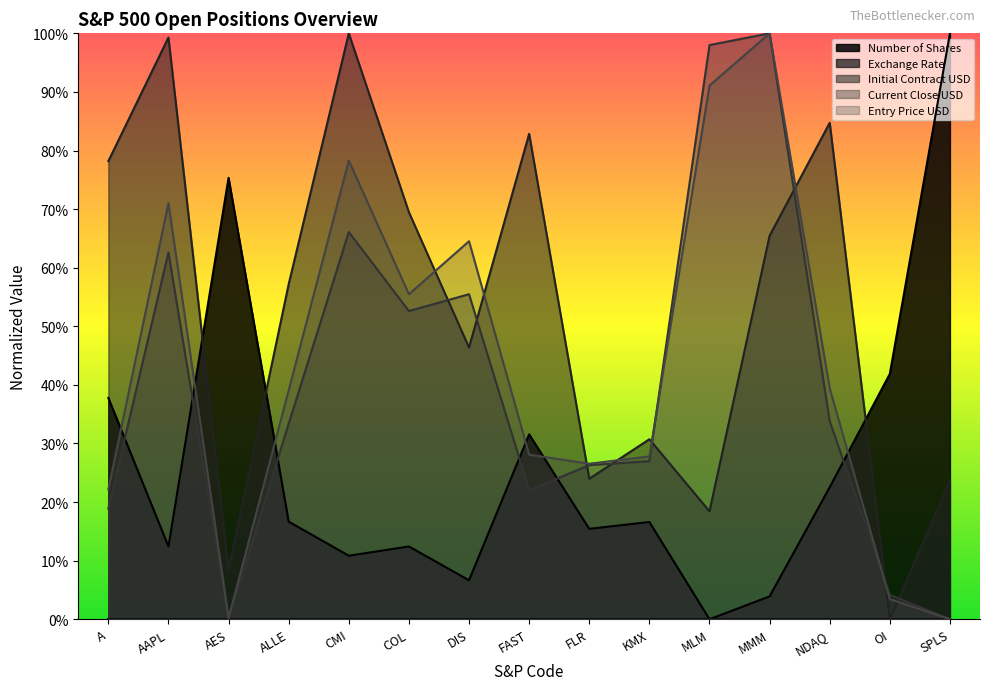

At which category is the sum across all series the highest?

MMM